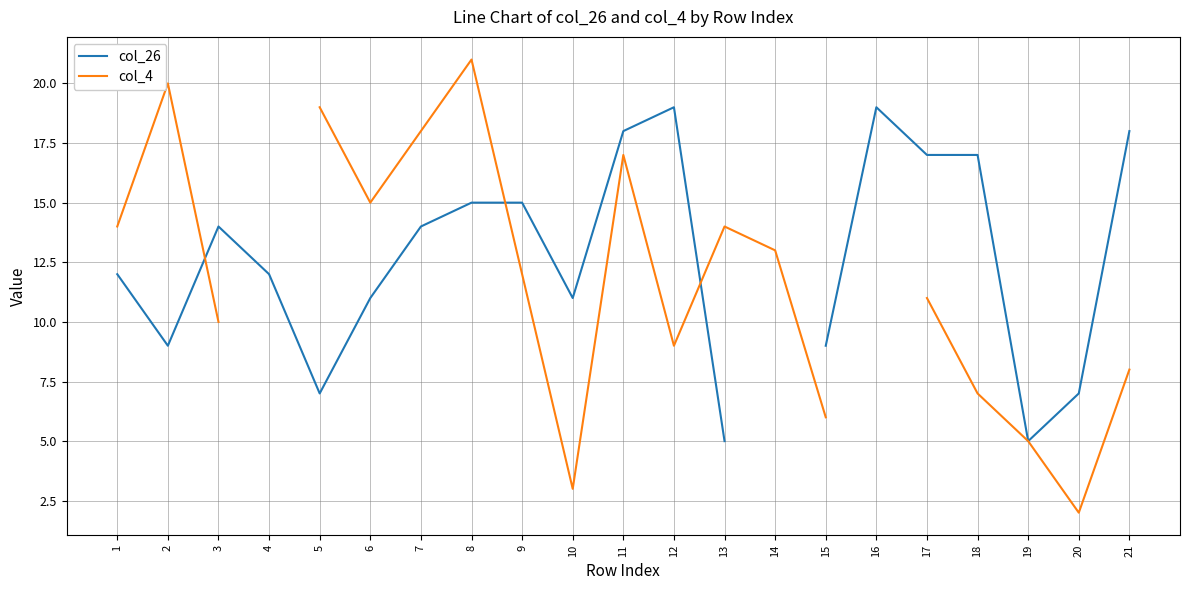

How many data points does each series have?

21